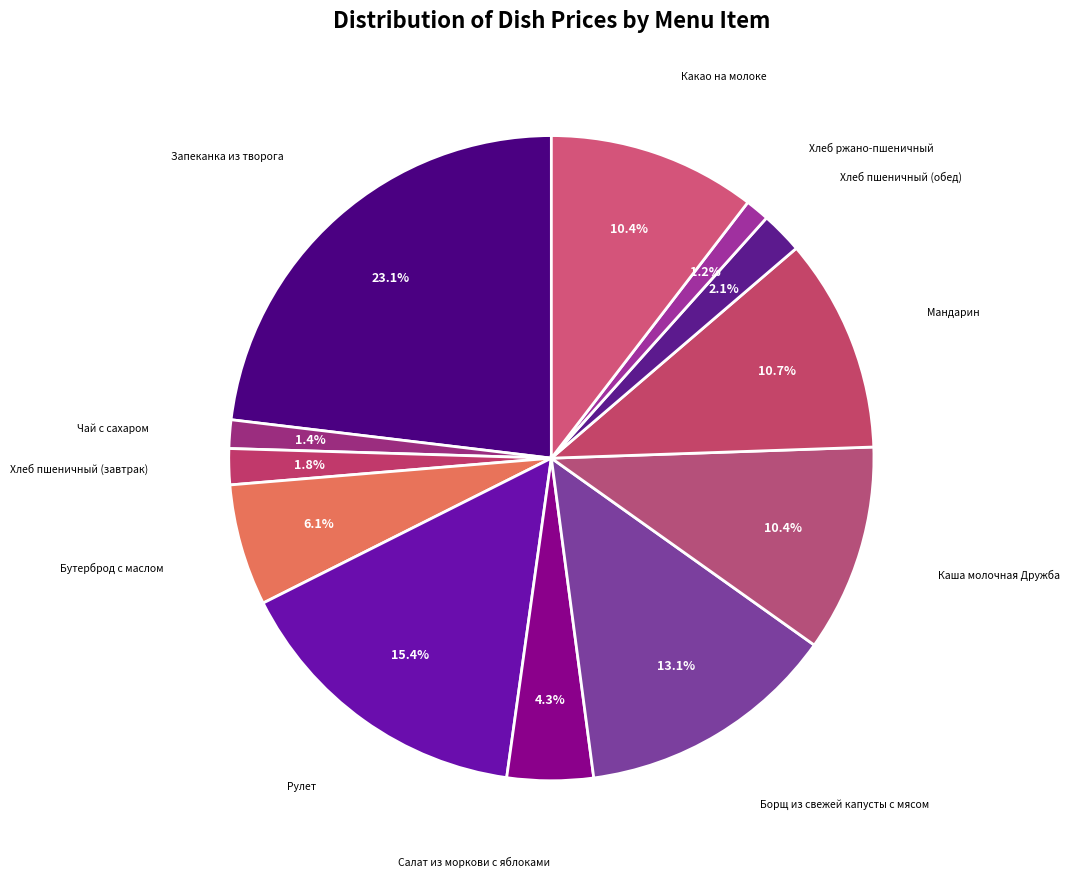

How many segments does this pie chart have?

12